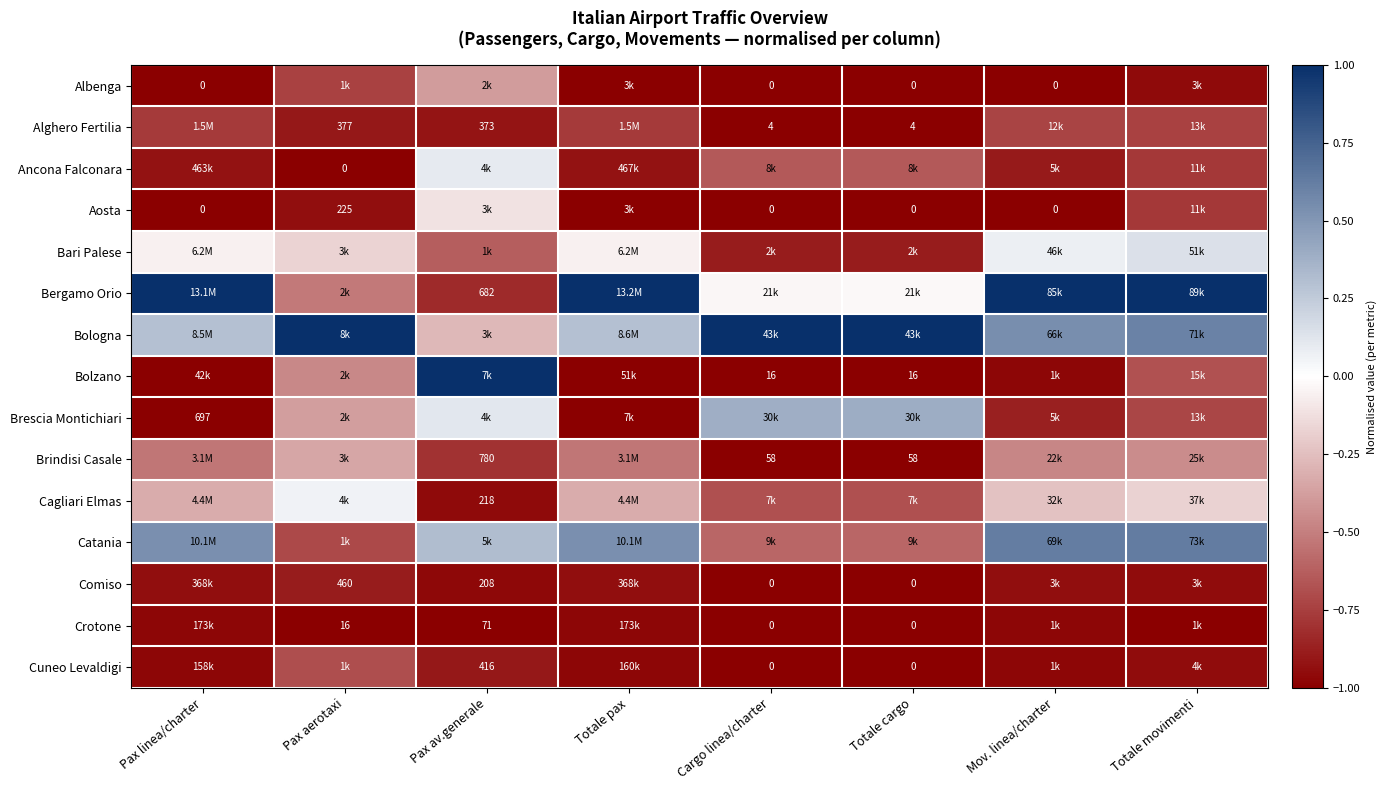

At which category does the chart reach its minimum across all series?

Pax linea/charter